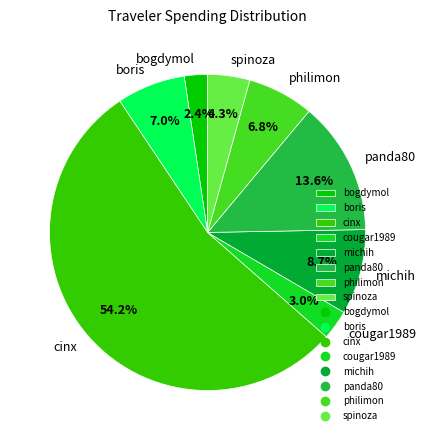

What percentage do spinoza and cougar1989 together represent?

7.3%